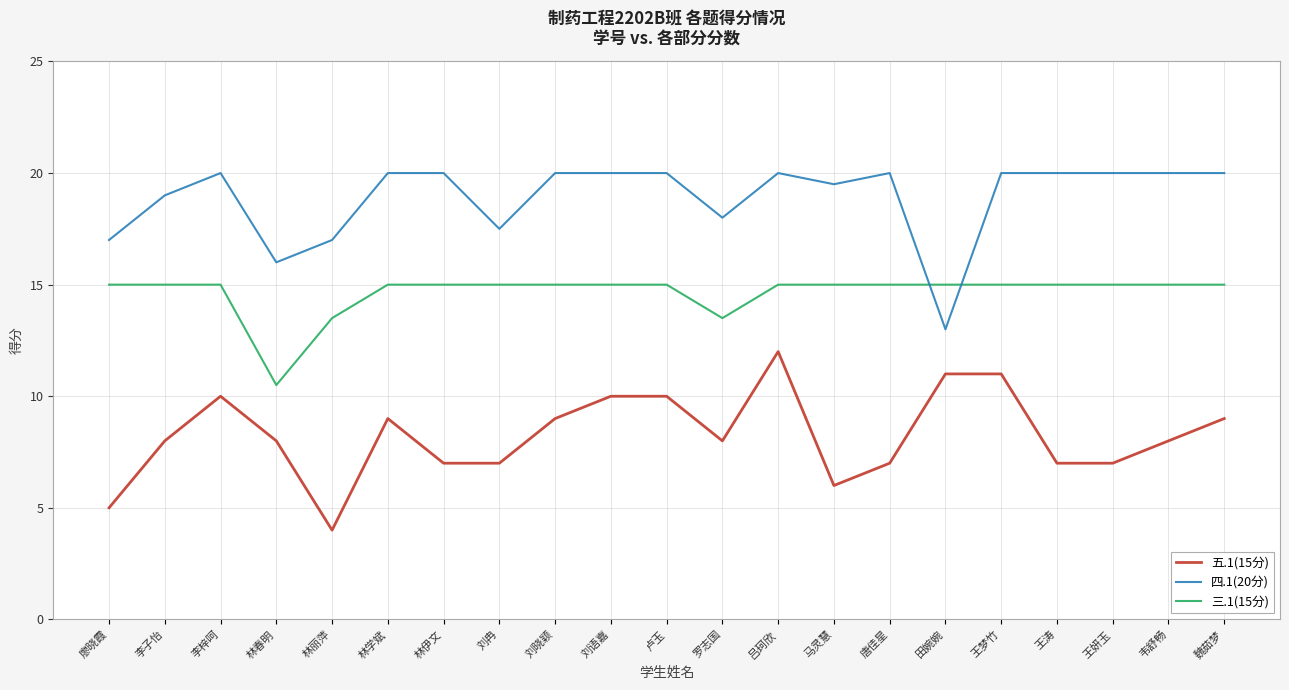

Which series has the largest range (max minus min)?

五.1(15分)